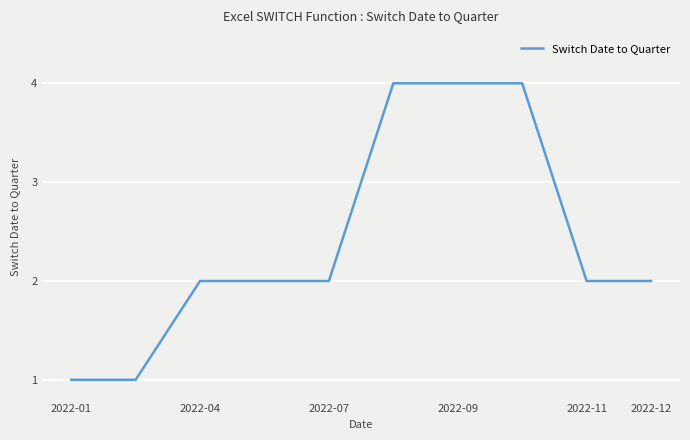

What is the difference between the maximum and minimum values?

3